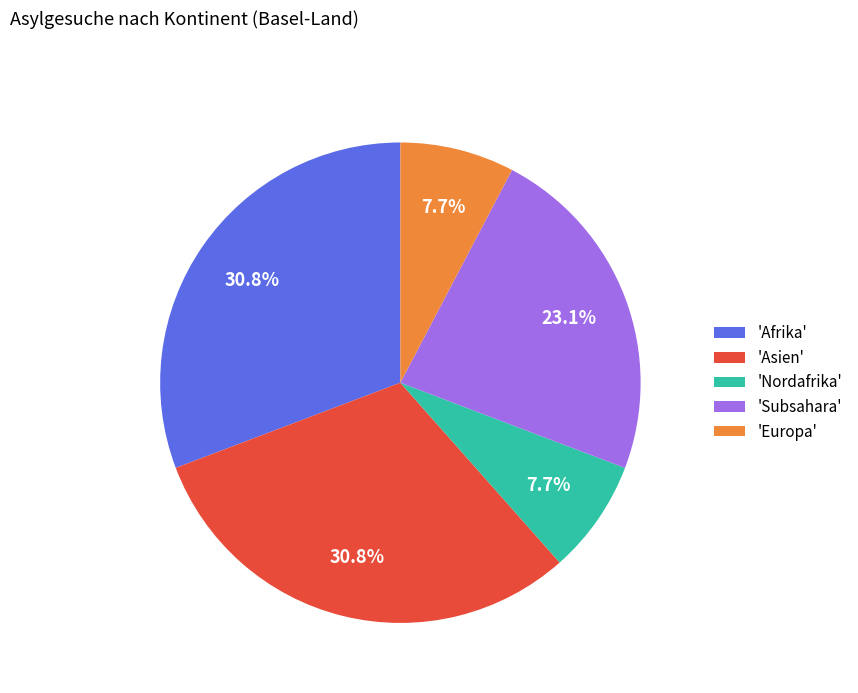

Is there any slice that represents more than half of the pie?

No